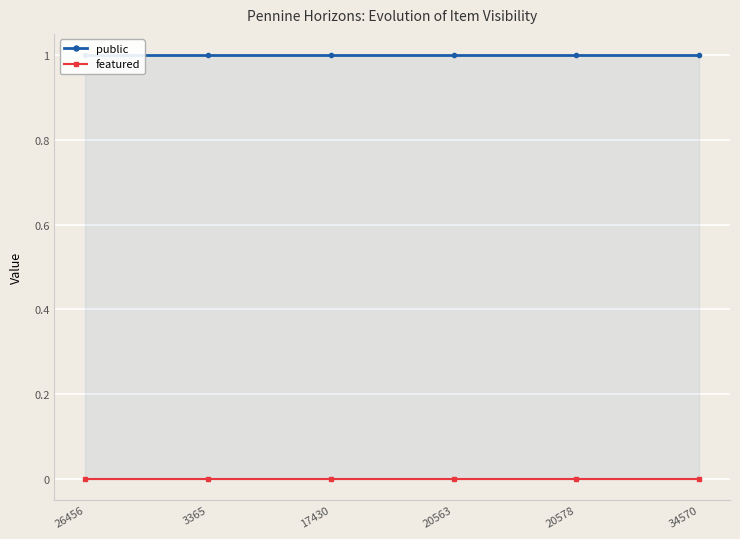

Is it true that public equals 1 at 34570?

True